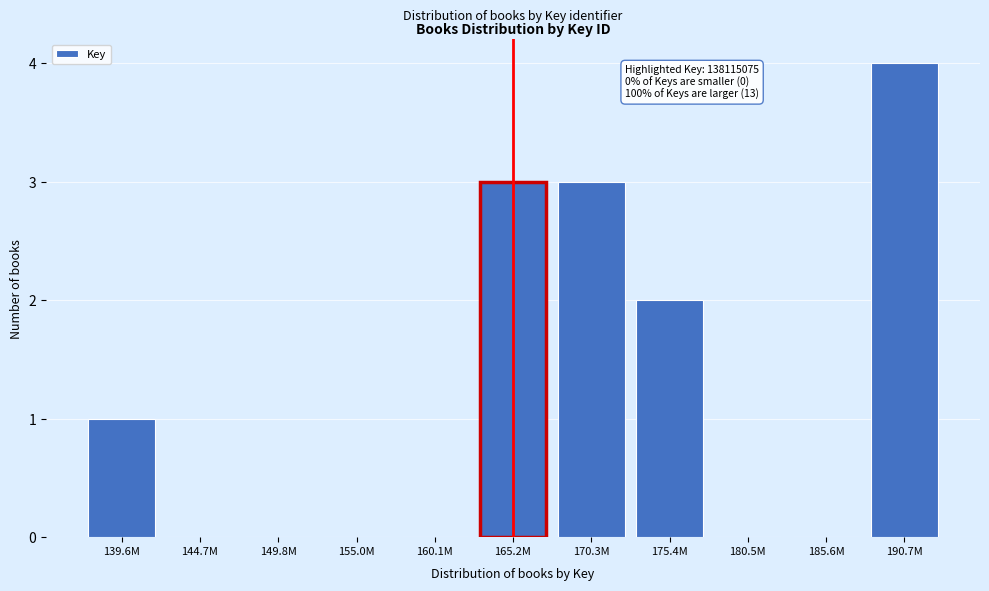

Reading left to right, list all the values displayed in this chart.

139.6M=1	144.7M=0	149.8M=0	155.0M=0	160.1M=0	165.2M=3	170.3M=3	175.4M=2	180.5M=0	185.6M=0	190.7M=4